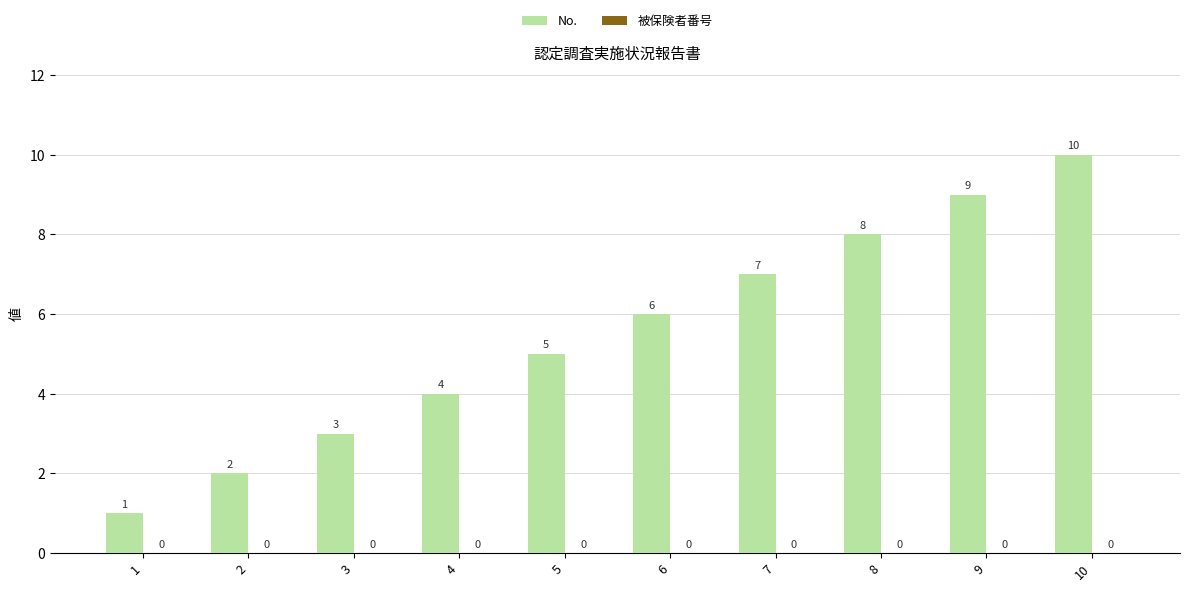

List the labels in order of value, largest first.

10, 9, 8, 7, 6, 5, 4, 3, 2, 1